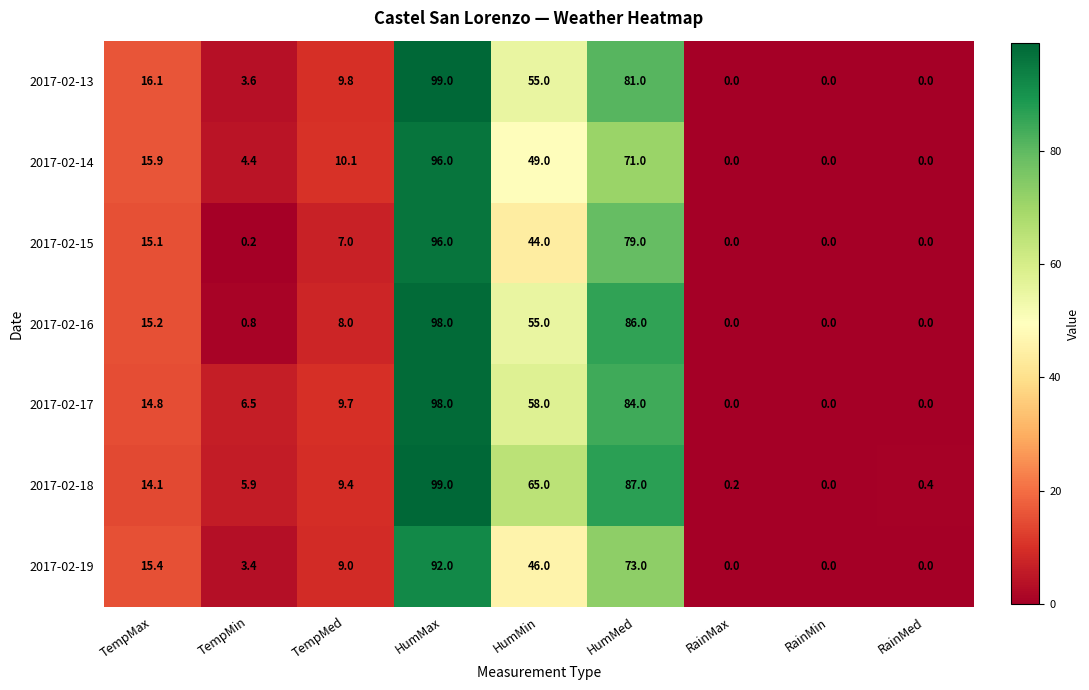

Count the number of categories in the chart.

9